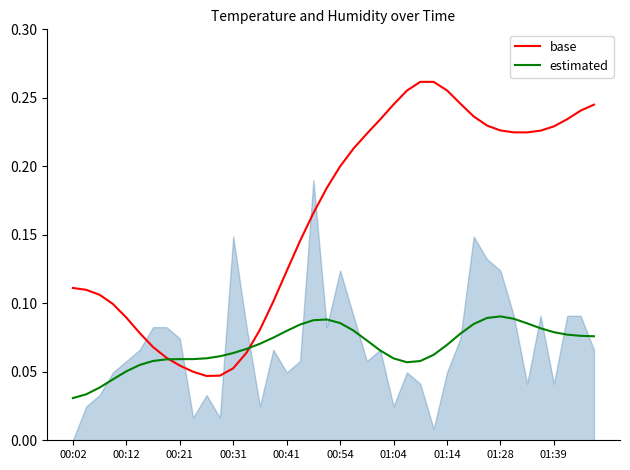

True or false: base and estimated cross at least once.

True